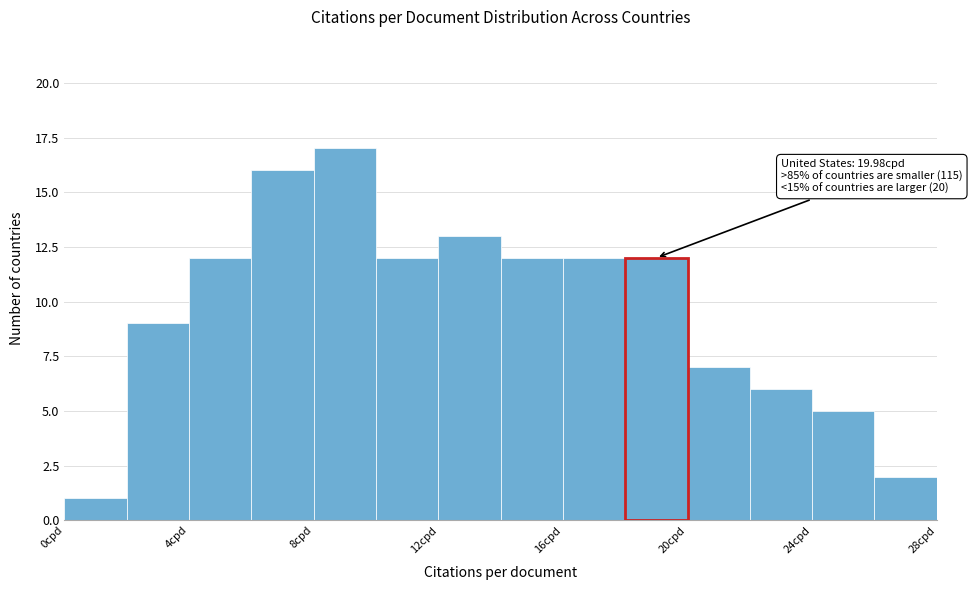

Which range on the x-axis has the tallest bar?

8 to 10